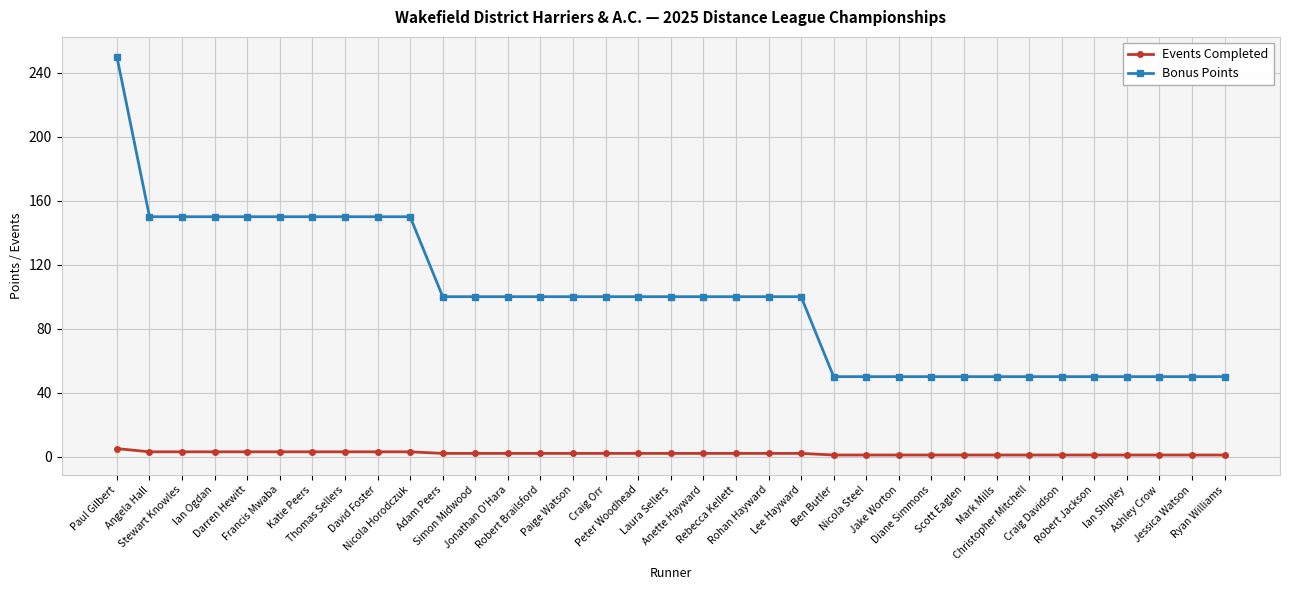

At which label does Bonus Points first exceed 100?

Paul Gilbert